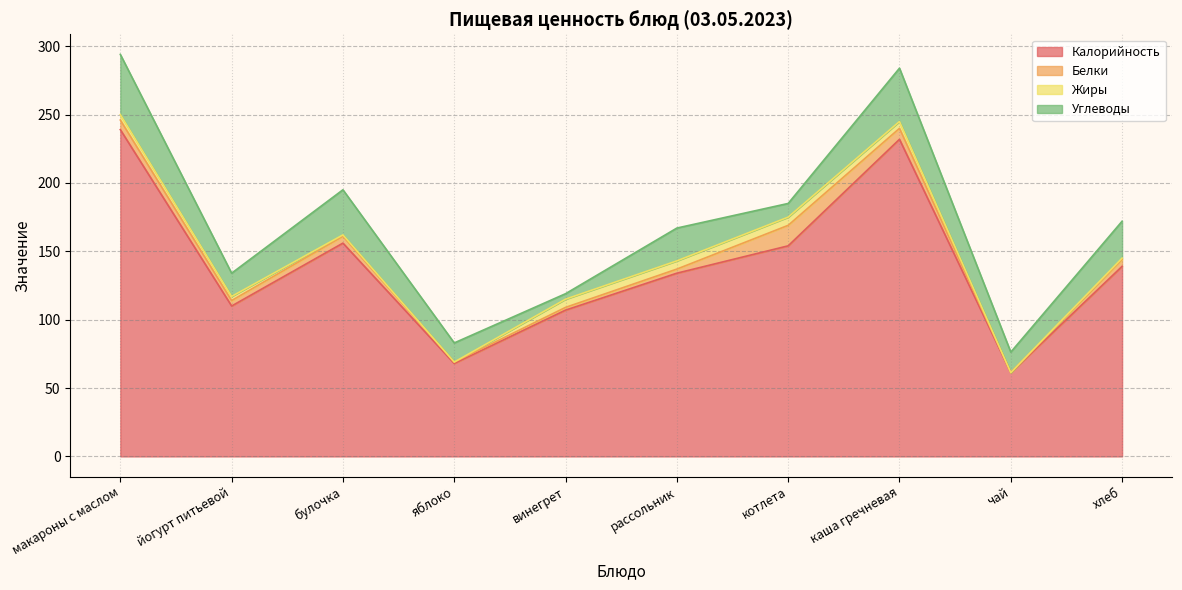

What is the sum of the Белки values at йогурт питьевой and яблоко?

5.0